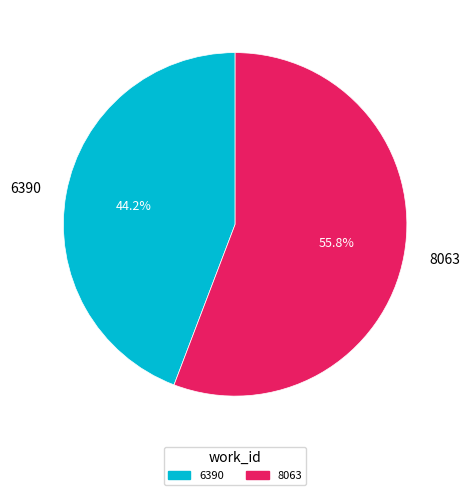

How many slices are in this pie chart?

2